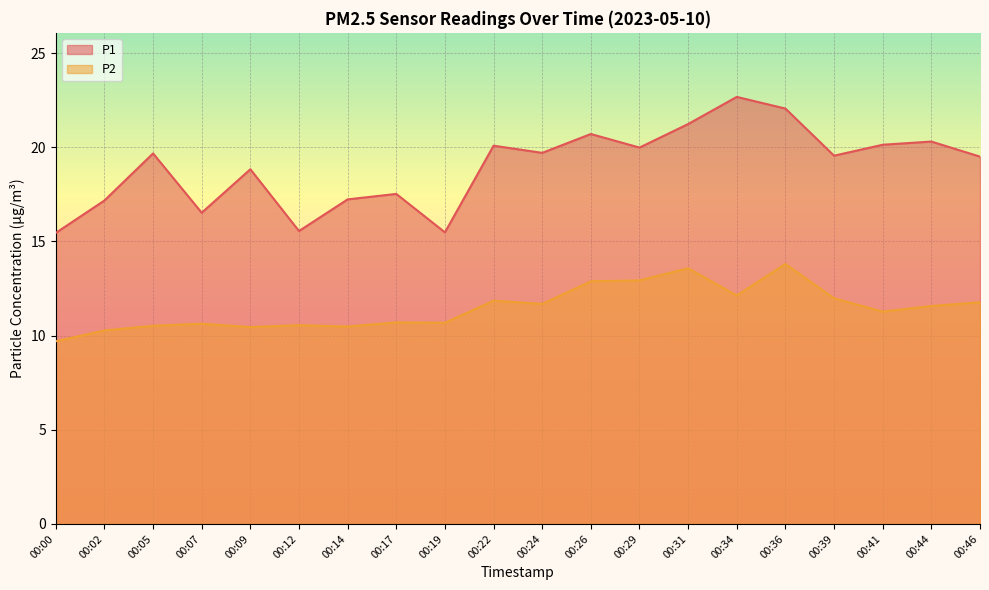

Is it true that P2 equals 13.6 at 00:31?

True